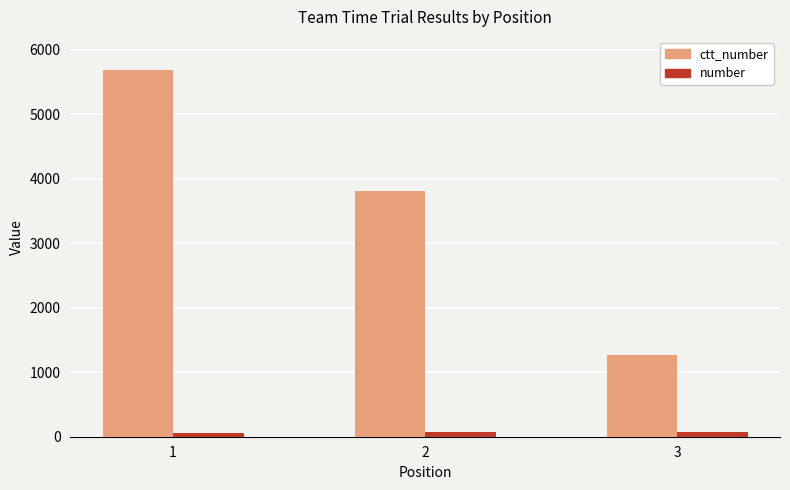

How many data points does each series have?

3